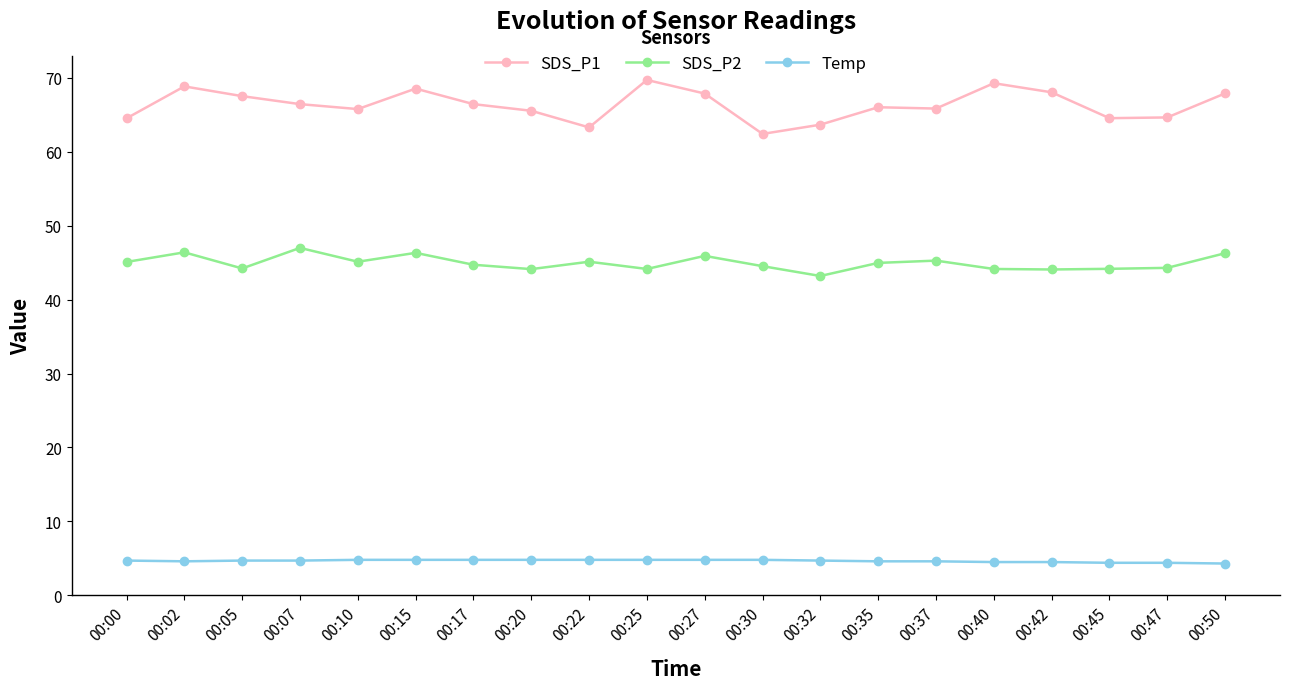

At which label does SDS_P1 first exceed 66?

00:02